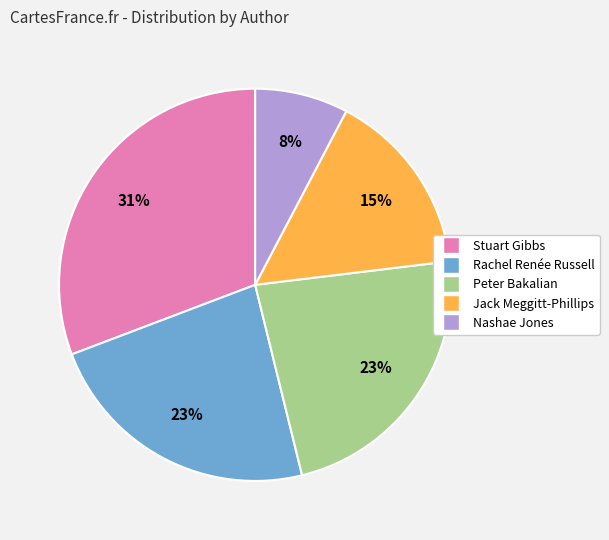

Does Rachel Renée Russell represent more than half of the total?

No